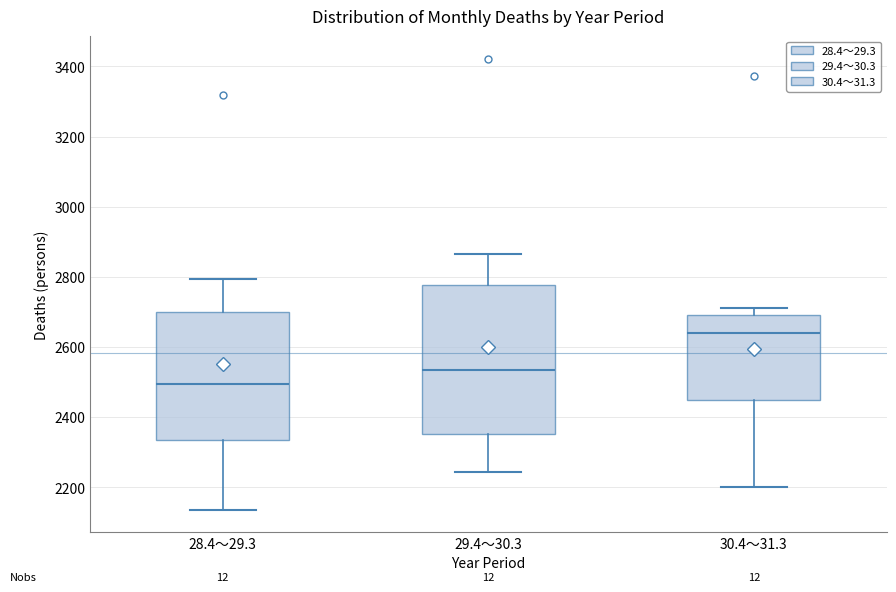

Which box is the tallest, from its lower edge to its upper edge?

29.4～30.3